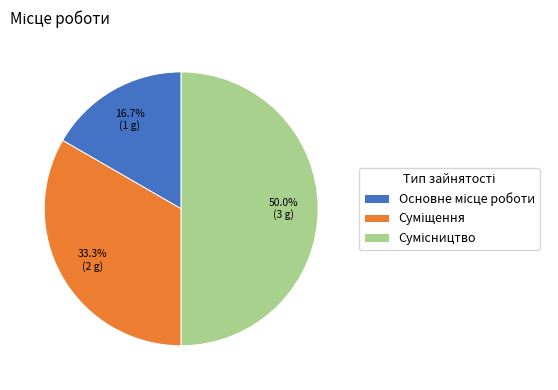

What percentage is NOT represented by Основне місце роботи?

83.3%